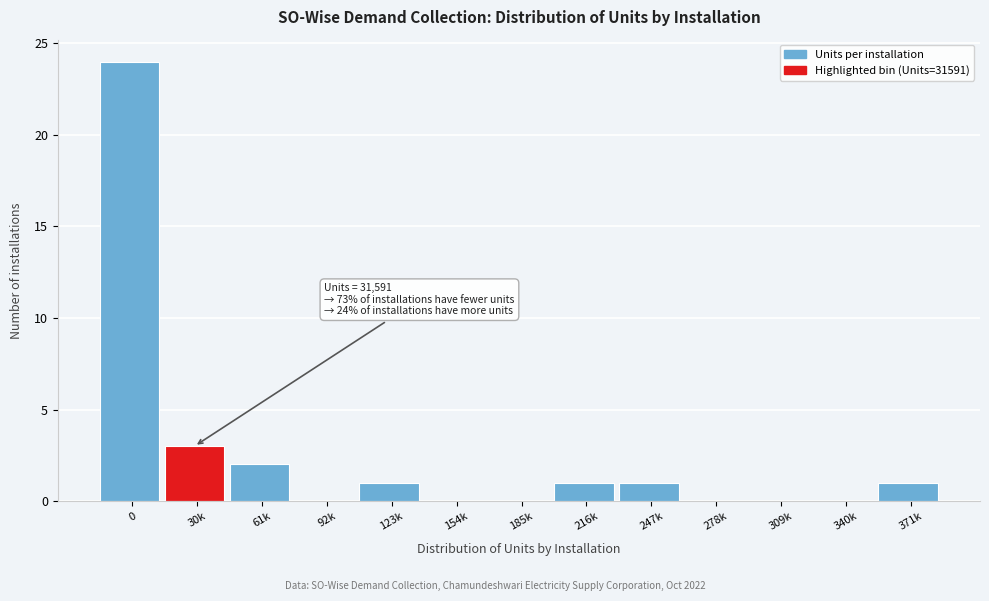

Reading left to right, extract all data points from this chart.

0=24	30k=3	61k=2	92k=0	123k=1	154k=0	185k=0	216k=1	247k=1	278k=0	309k=0	340k=0	371k=1